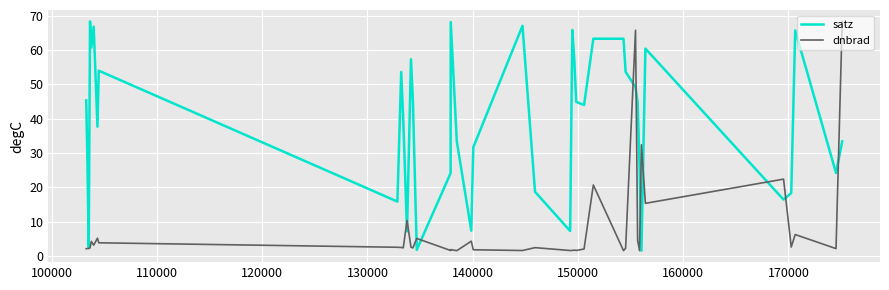

What is the average value of the dnbrad series?

8.1